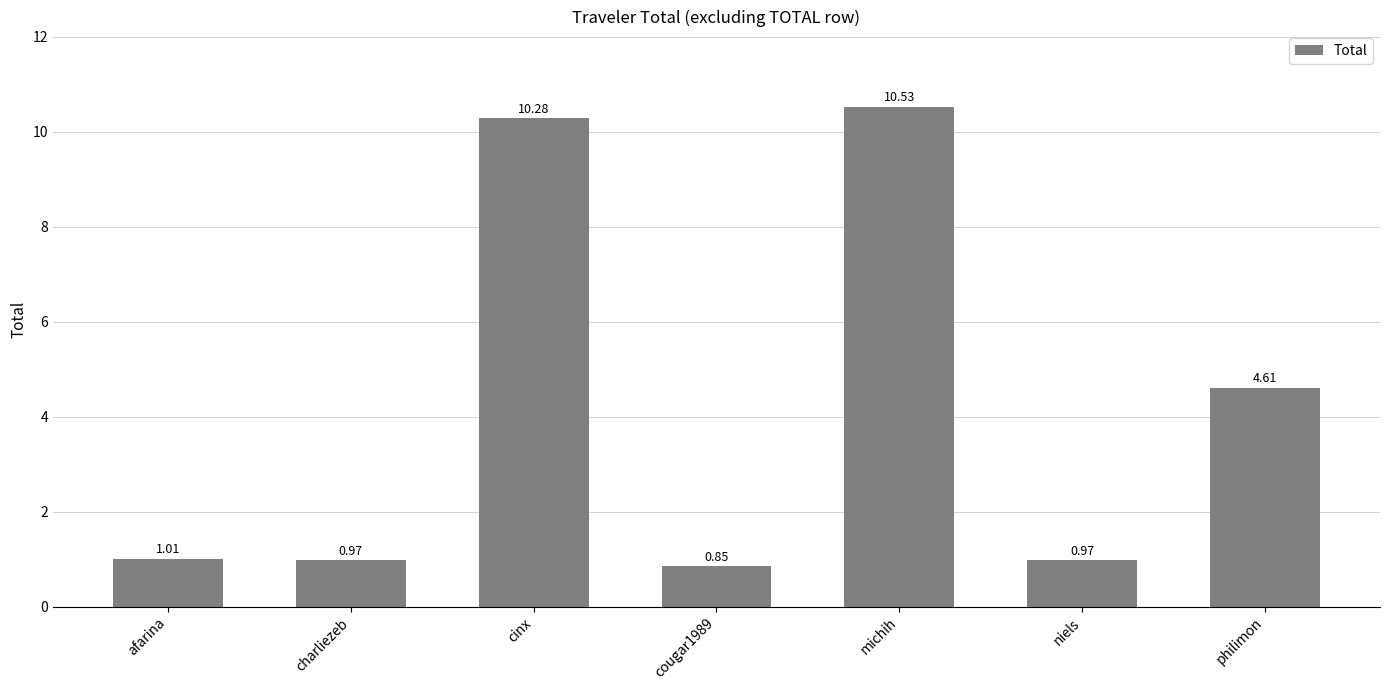

Which label corresponds to the largest value in the chart?

michih